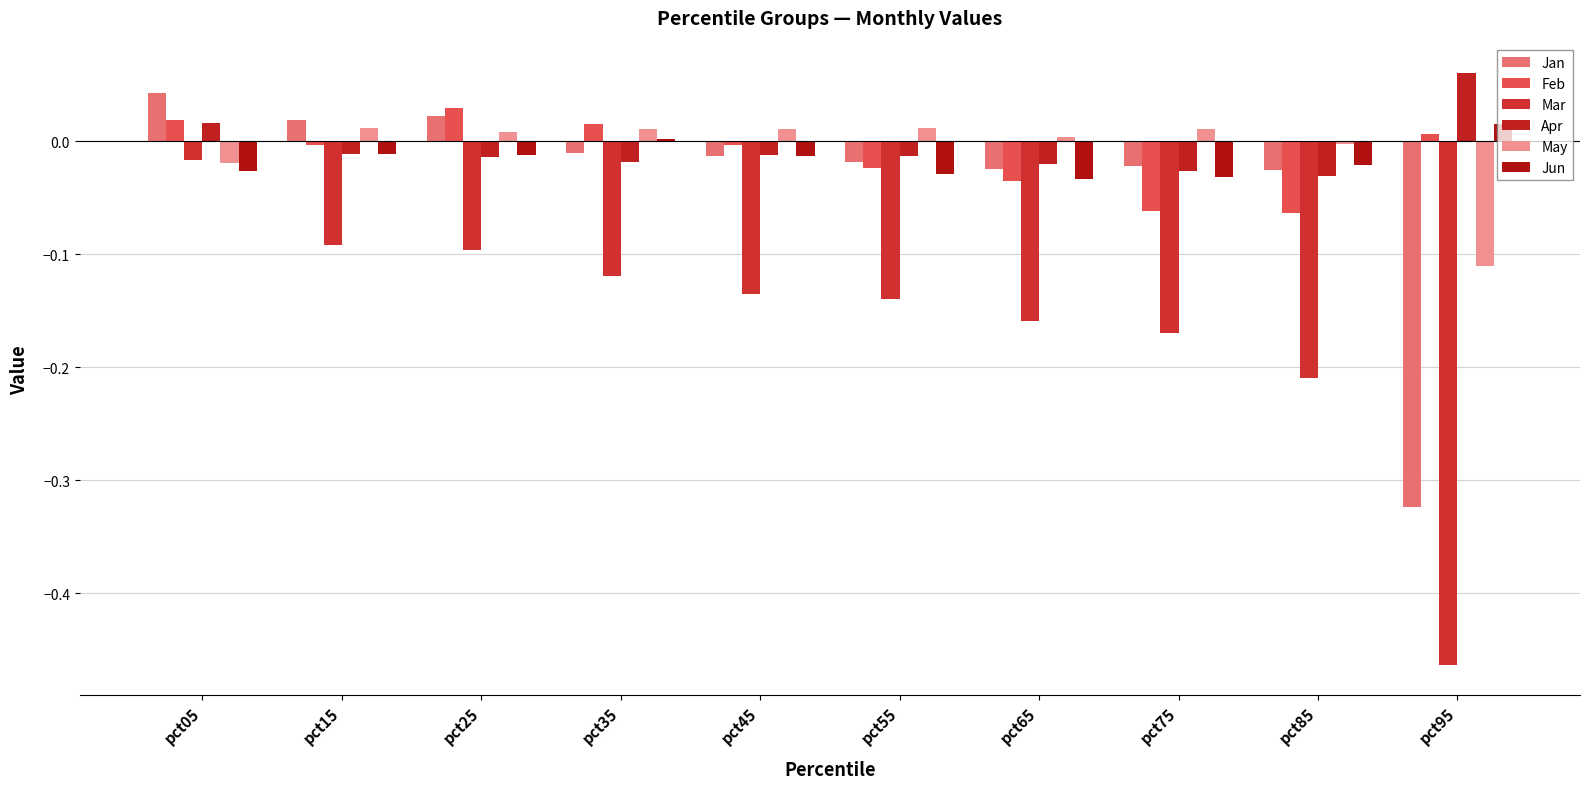

List the series in order of their peak value, lowest first.

Mar, May, Jun, Feb, Jan, Apr